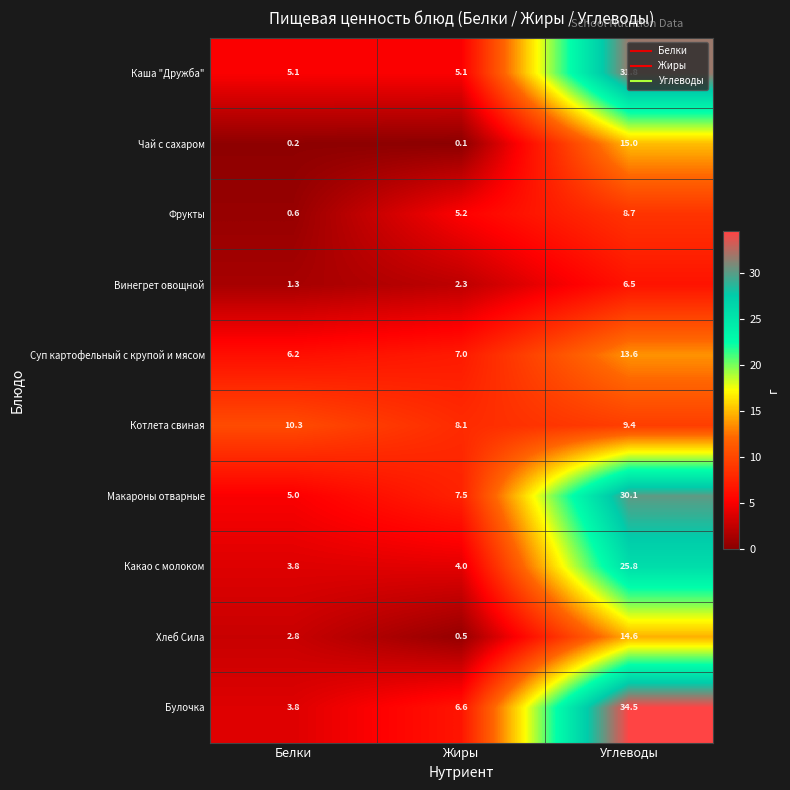

How many distinct data groups are displayed?

10